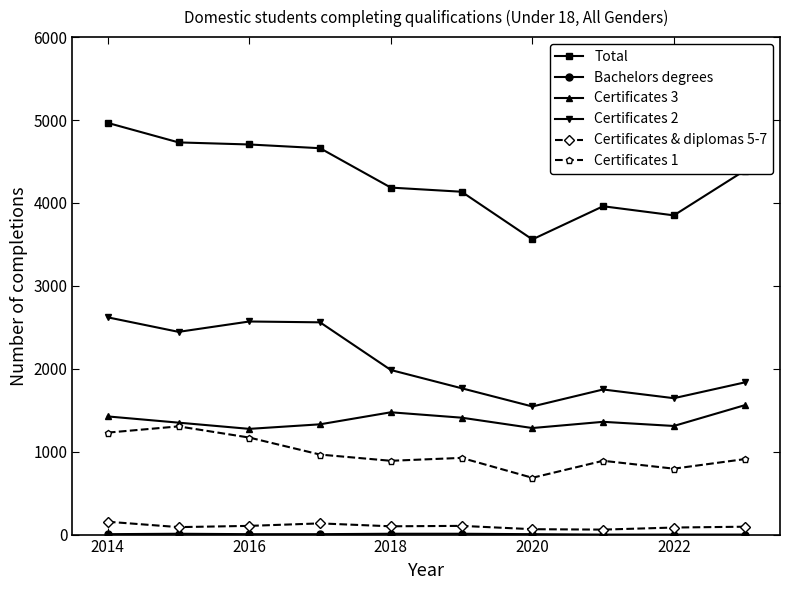

True or false: Total and Certificates 2 cross at least once.

False